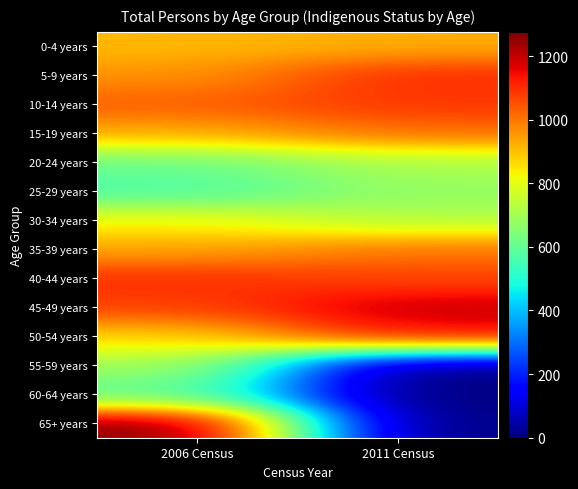

What is the difference between the highest and lowest values at 2011 Census?

1191